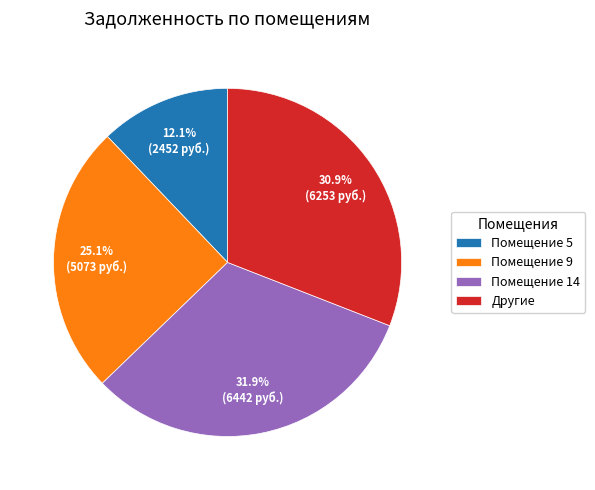

Rank the categories by value from lowest to highest.

Помещение 5, Помещение 9, Другие, Помещение 14